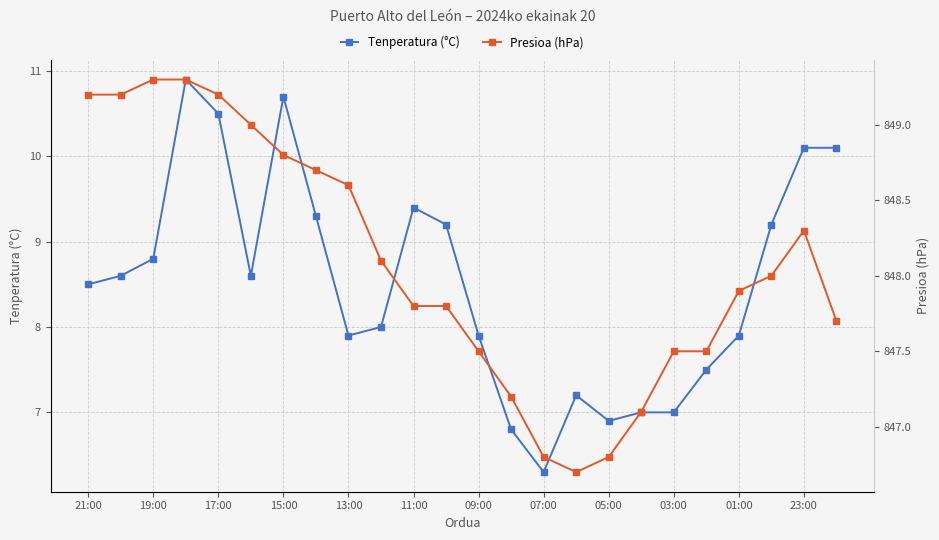

True or false: Presioa (hPa) and Tenperatura (°C) intersect in this chart.

False